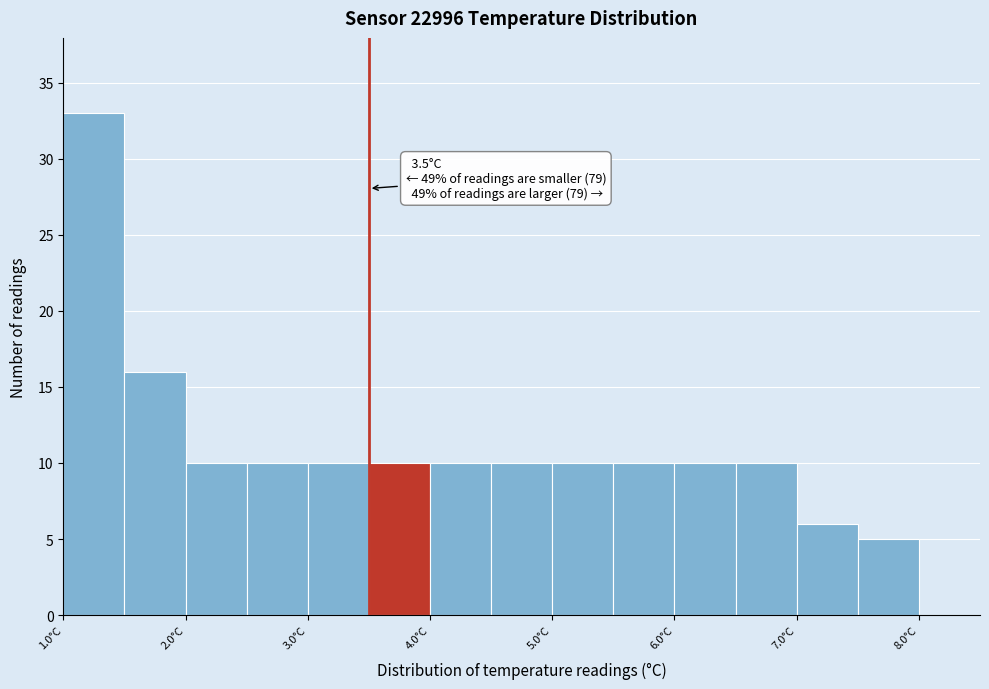

Over which range of the x-axis is the bar tallest?

1.0 to 1.5